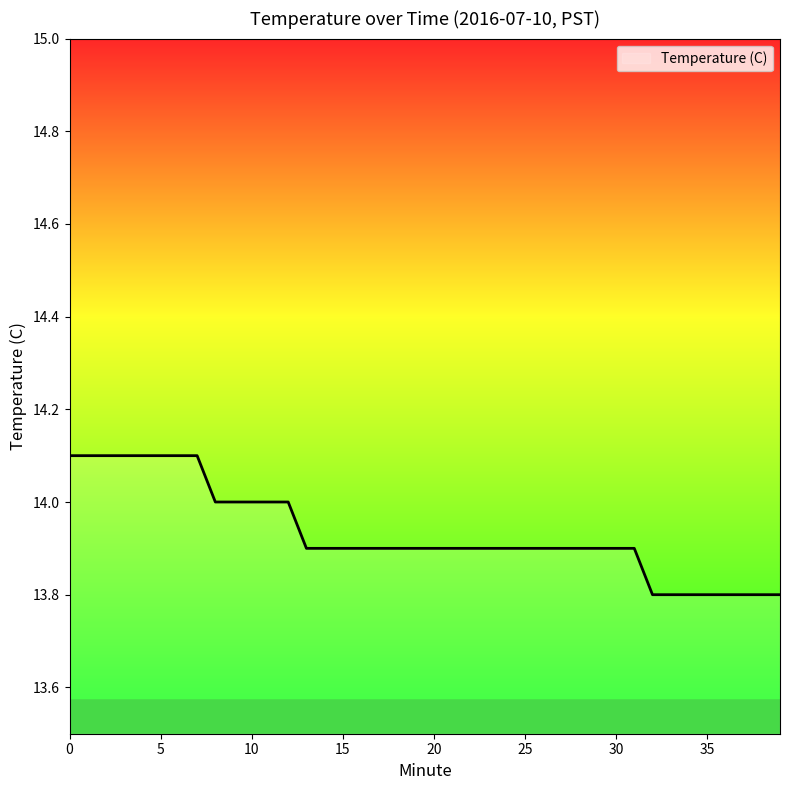

How many lines are shown in the chart?

1